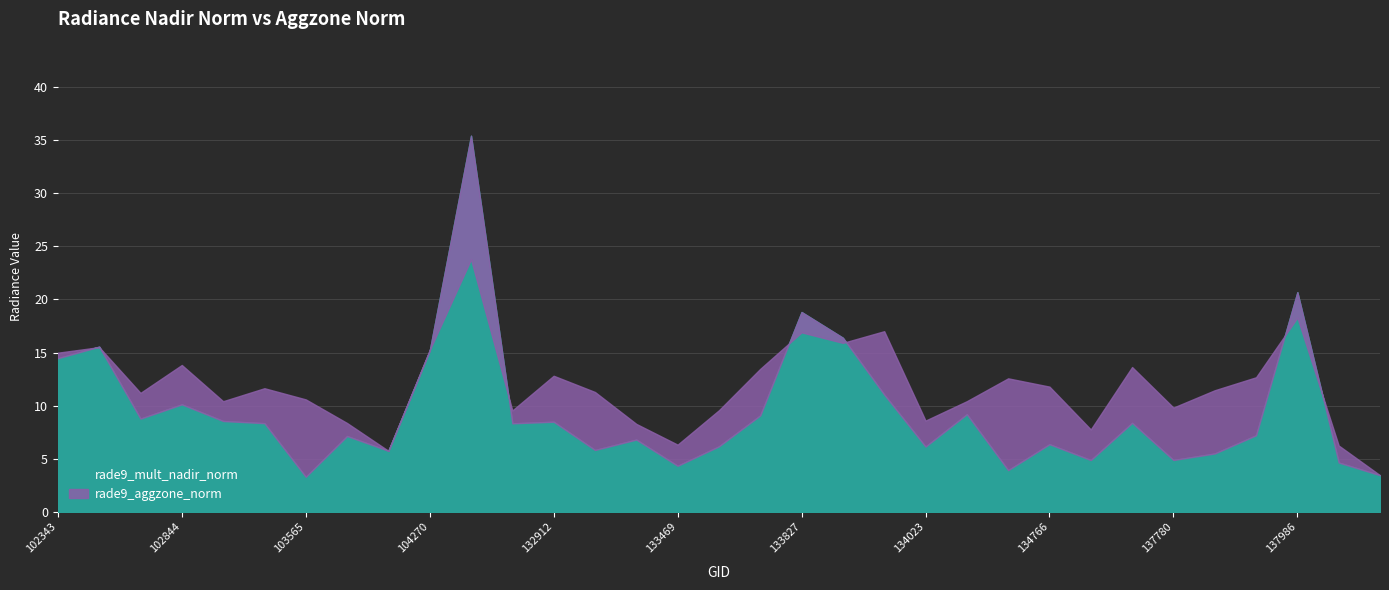

List the labels in order of rade9_aggzone_norm value, smallest first.

138367, 103918, 138174, 133469, 137593, 133104, 103802, 134023, 104396, 133648, 137780, 103439, 134387, 103565, 102835, 132924, 137794, 103556, 134766, 134584, 137972, 132912, 133660, 137606, 102844, 102343, 104270, 102714, 133840, 133827, 134009, 137986, 104278